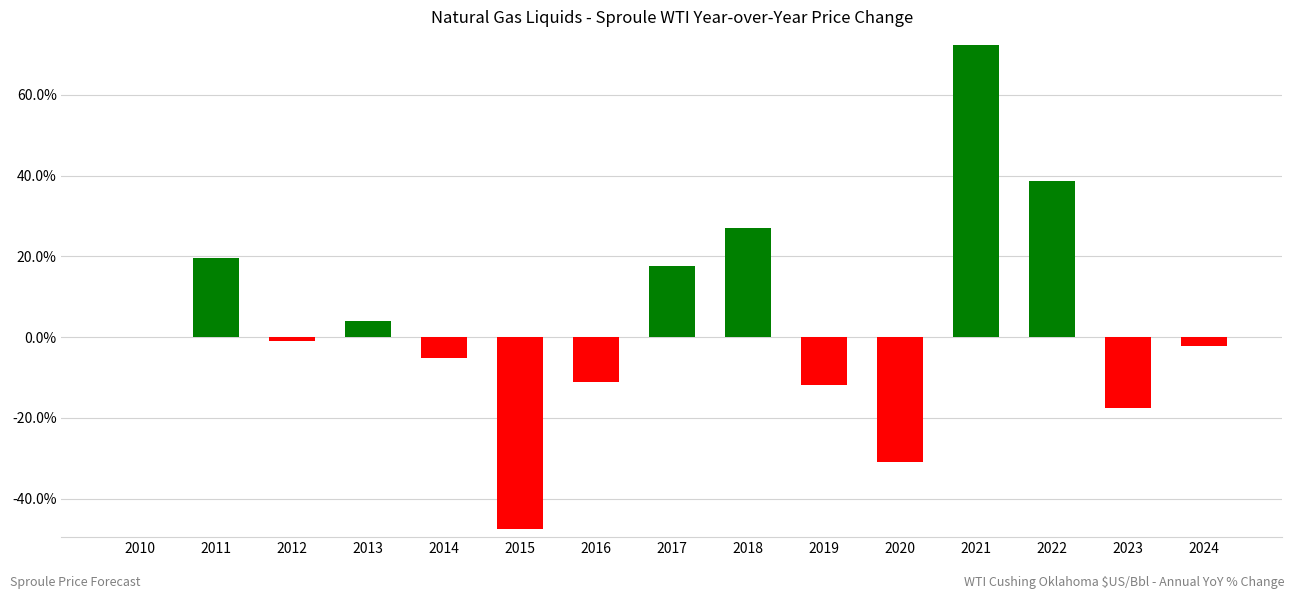

Are the bars horizontal?

No